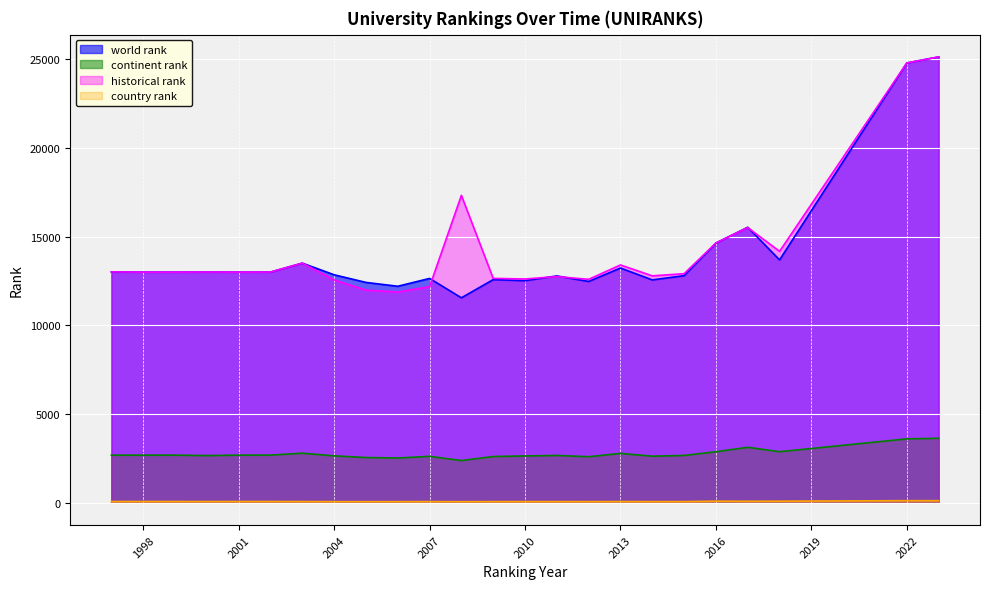

What is the sum of all country rank values?

1772